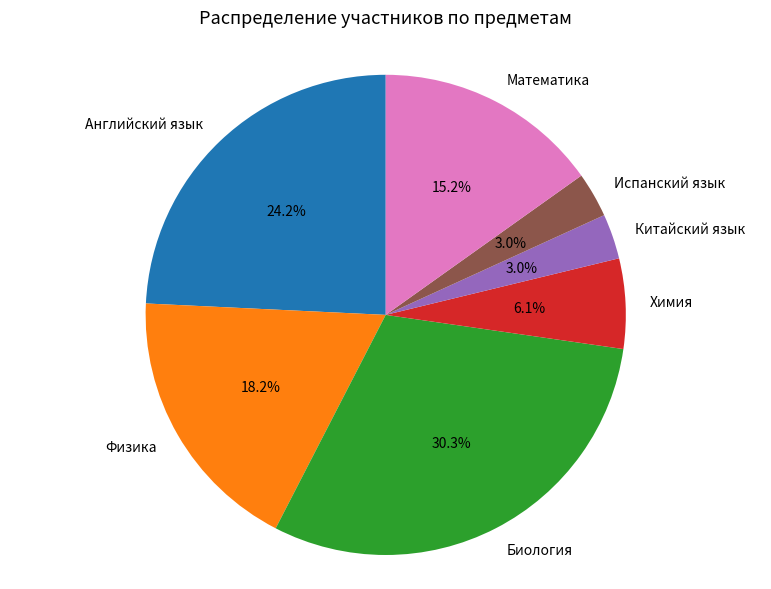

Is Испанский язык the majority of the pie?

No